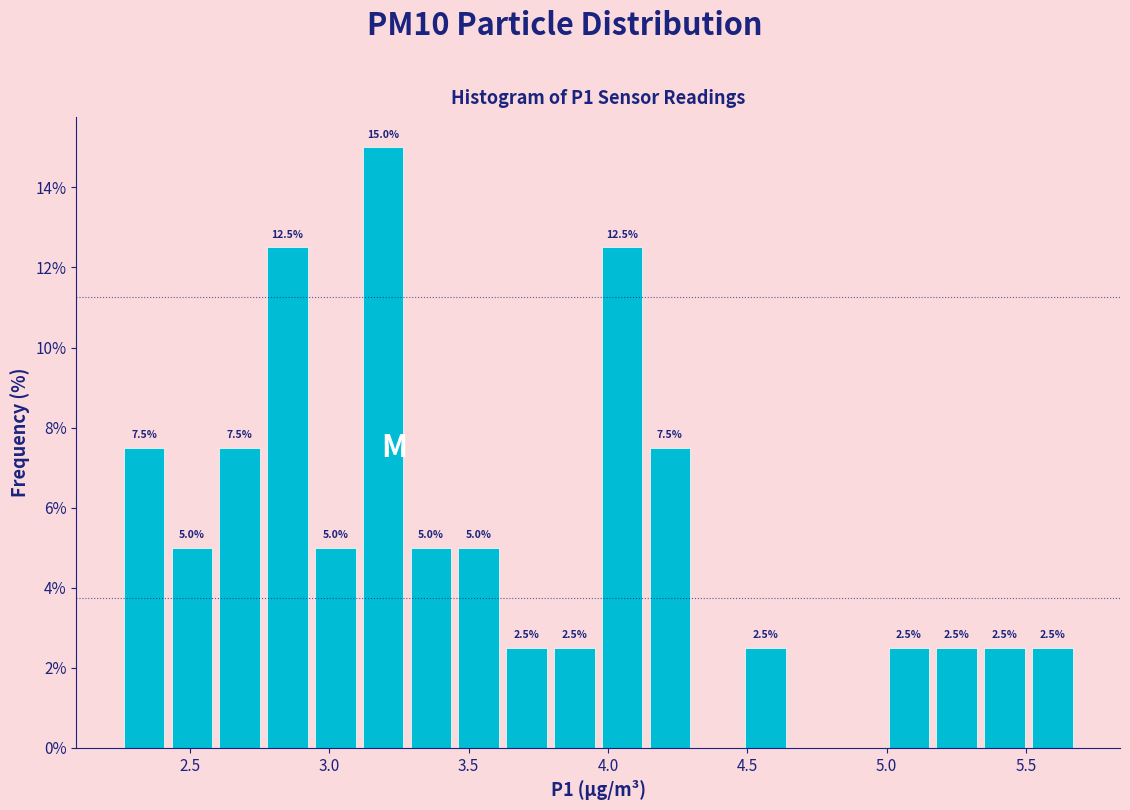

Around what value on the x-axis is the tallest bar? Give the approximate position of its centre, as read against the axis.

3.20